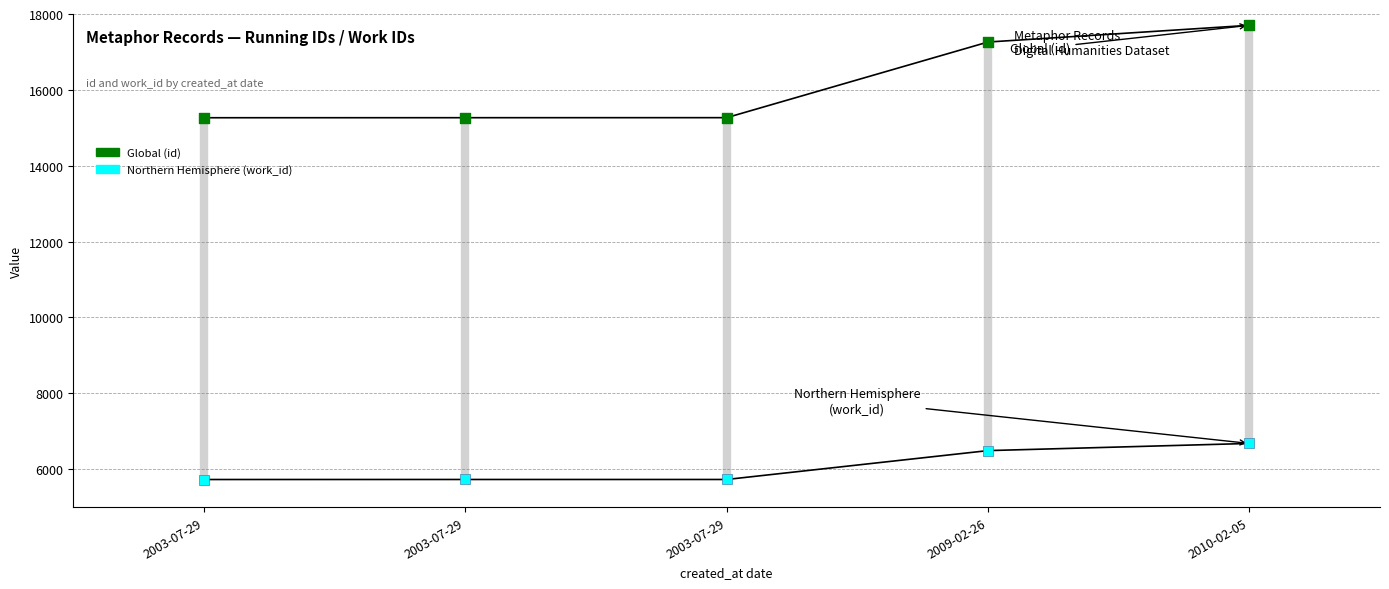

Which series has the largest total across all categories?

Global (id)